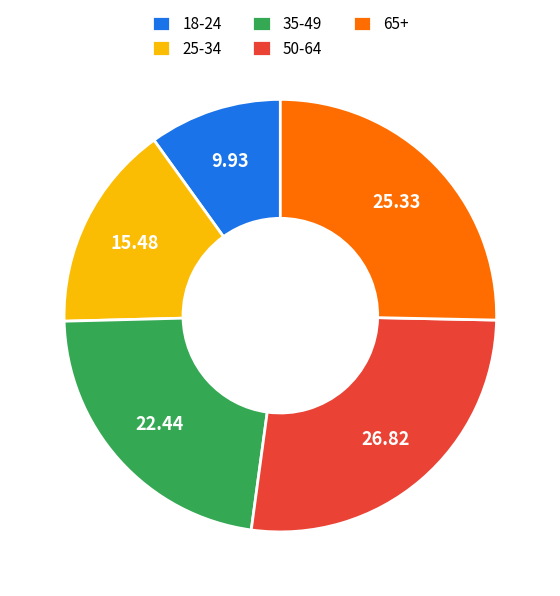

The 65+ slice represents 25% of the pie. True or false?

True